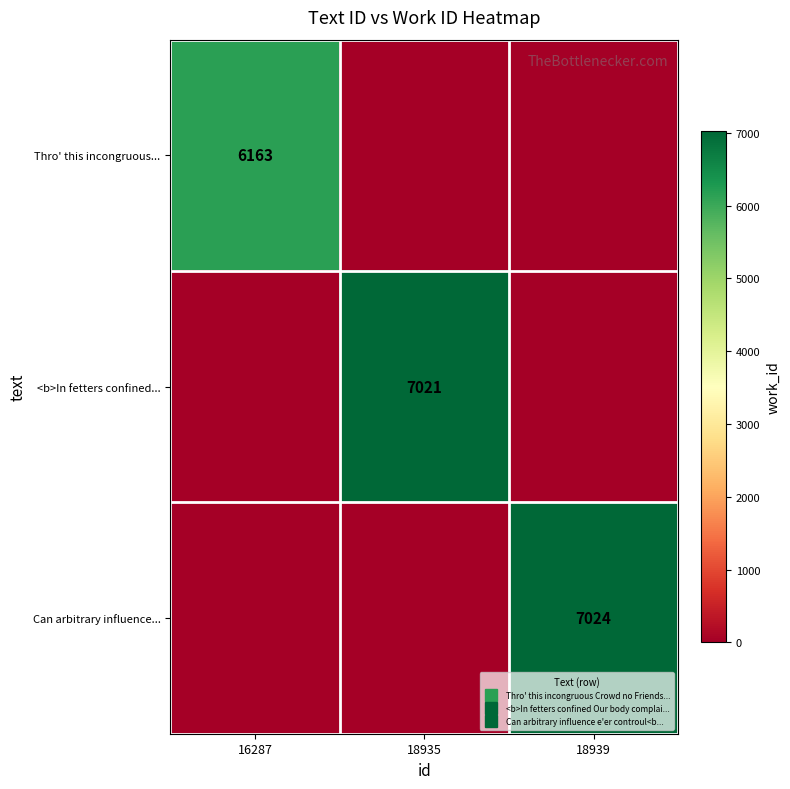

The value of <b>In fetters confined... at 18935 is 7021. True or false?

True